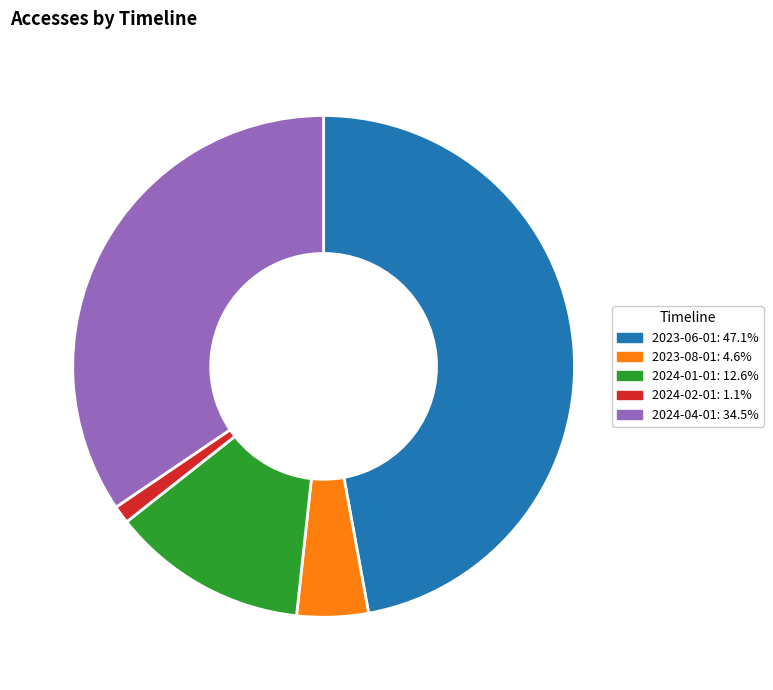

How many slices are in this pie chart?

5